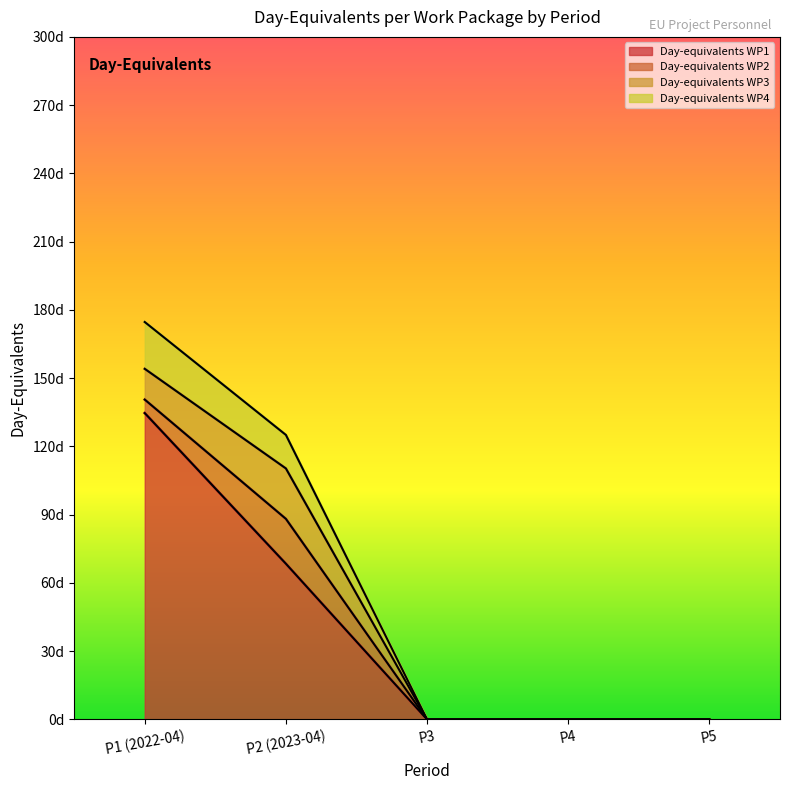

What is the difference between the highest and lowest values at P2 (2023-04)?

56.6